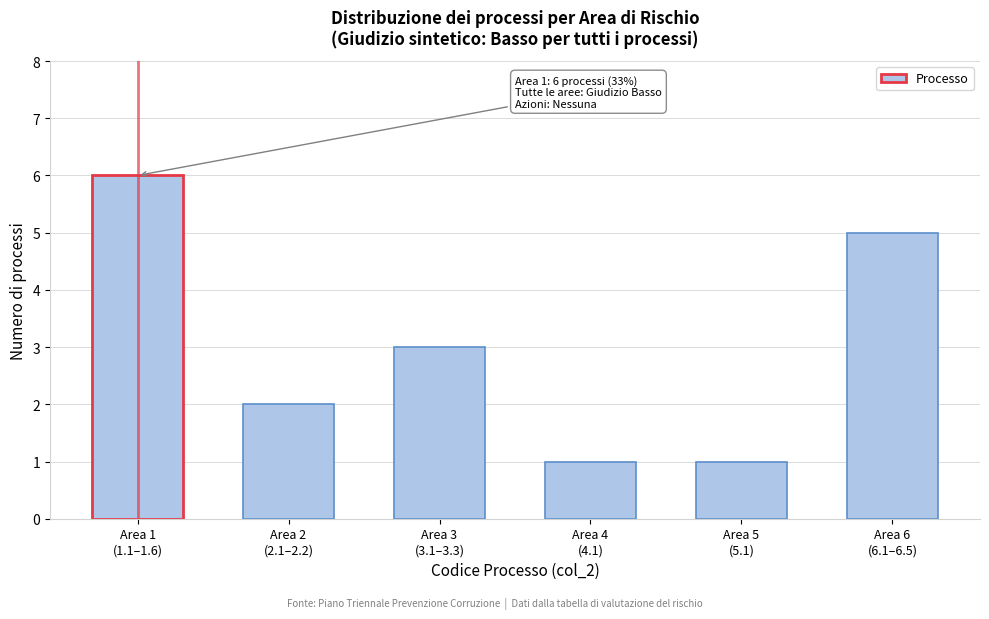

Reading left to right, transcribe all the data shown in this chart.

6	2	3	1	1	5